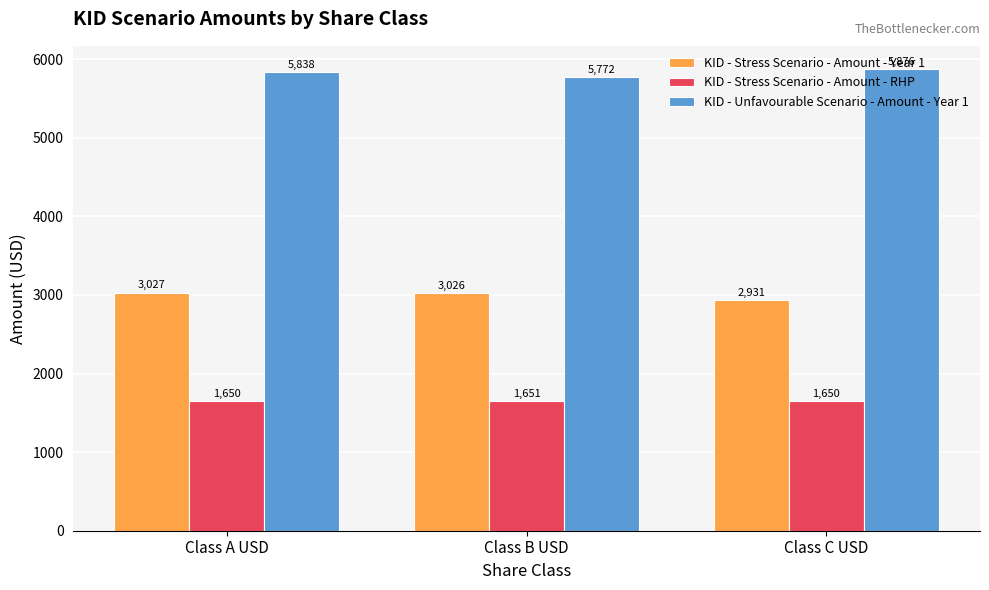

How many groups of bars are there?

3